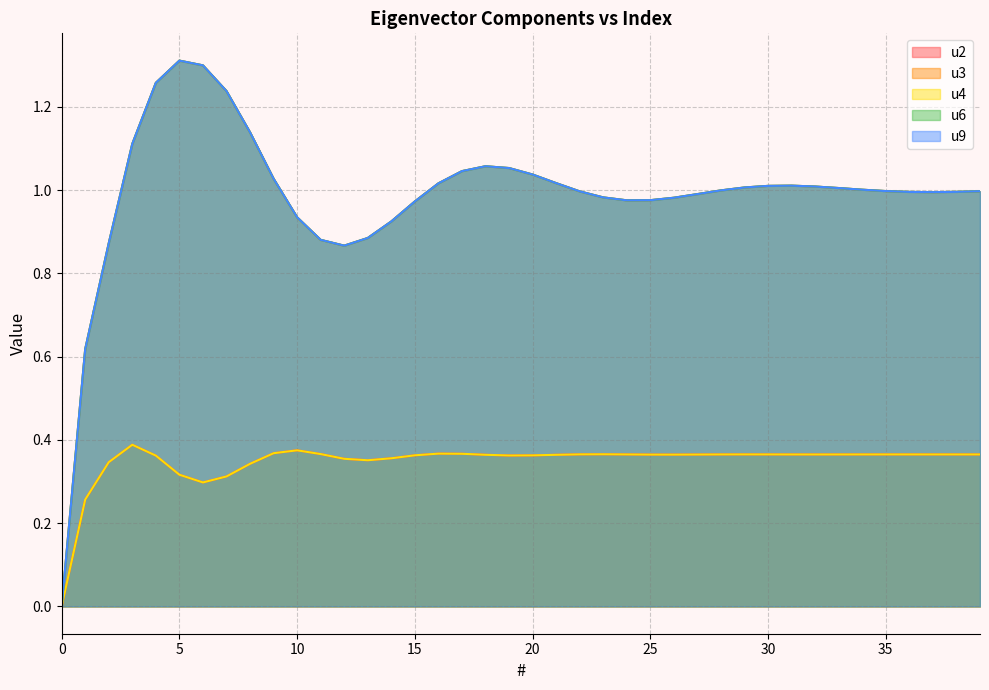

True or false: u9 and u4 intersect in this chart.

False